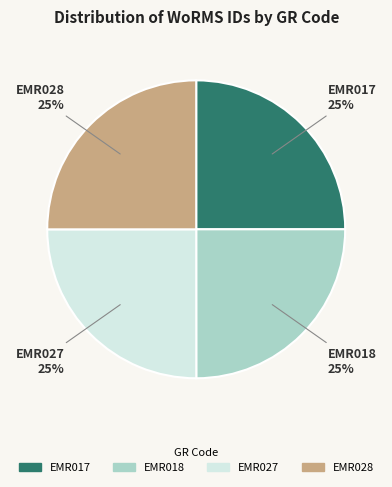

Does any single category account for the majority?

No